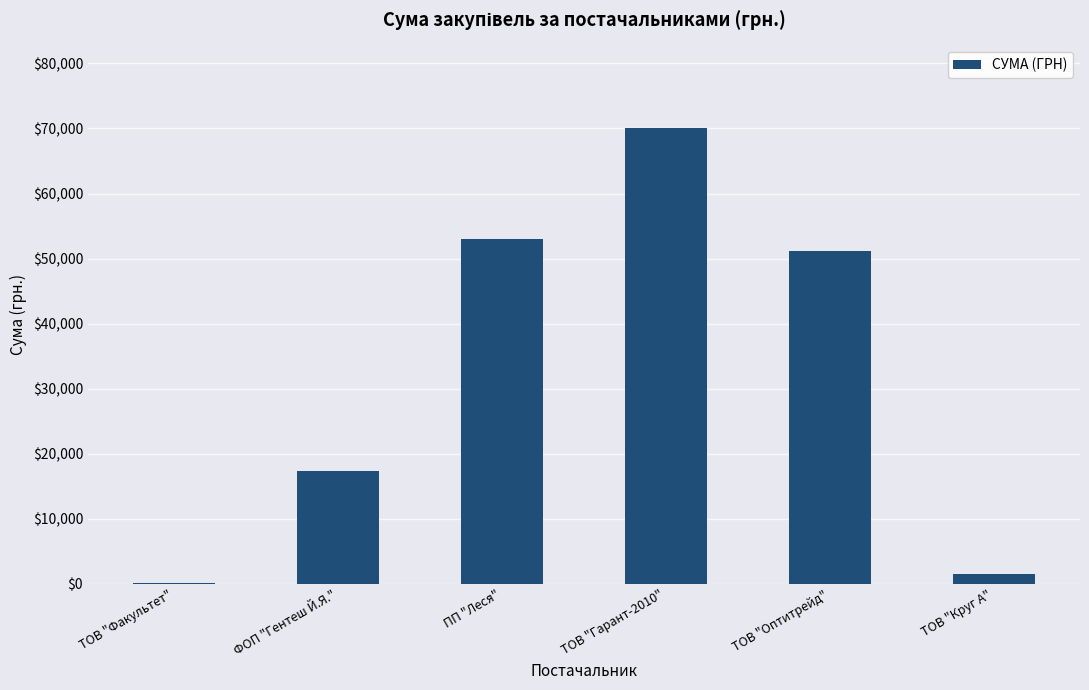

Which has a higher value, ПП "Леся" or ФОП "Гентеш Й.Я."?

ПП "Леся"